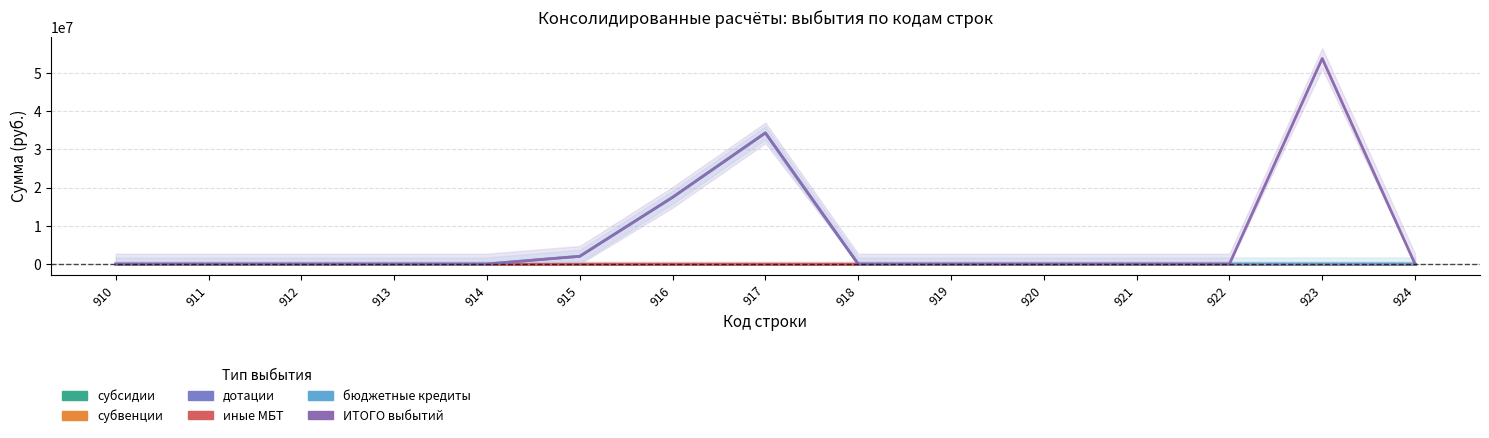

Where is бюджетные кредиты nearest to the value 17157702?

916